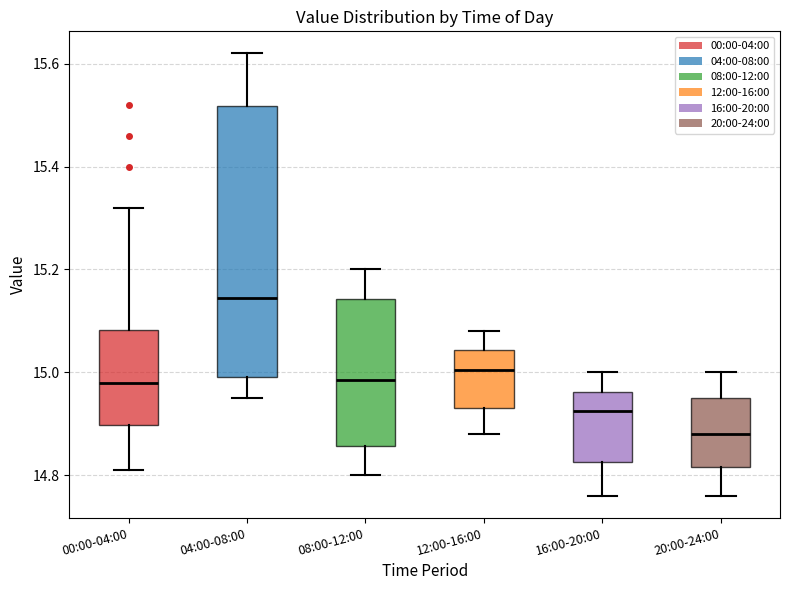

Which box is the tallest, from its lower edge to its upper edge?

04:00-08:00